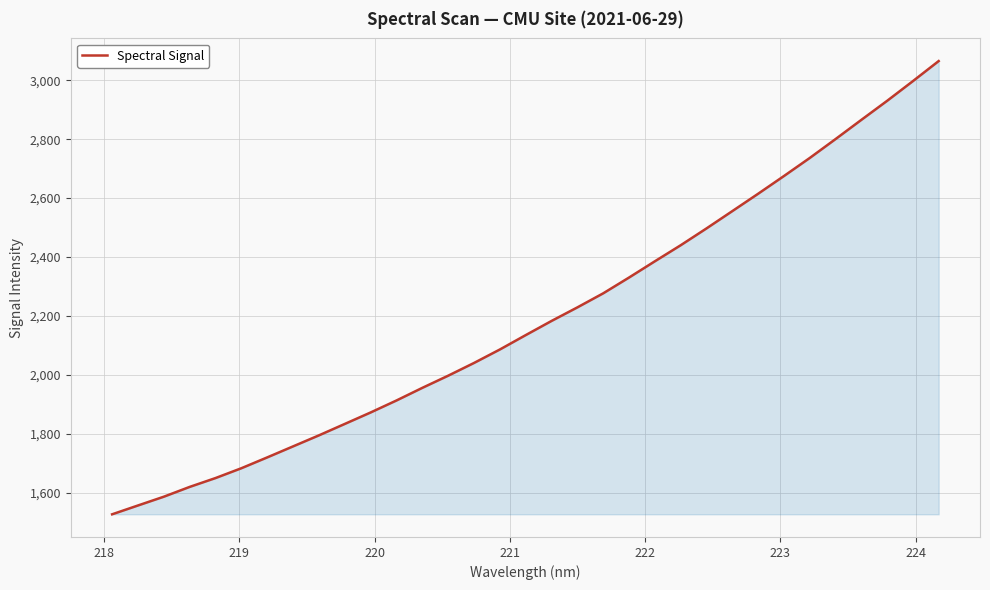

How many values are below 2135?

16